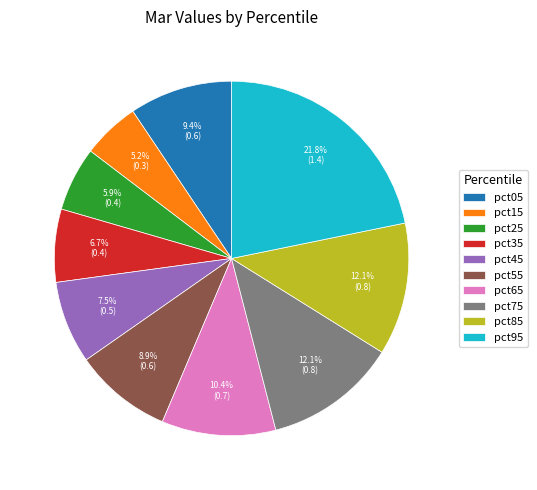

To the nearest percent, what is the combined percentage of pct35 and pct95?

28%